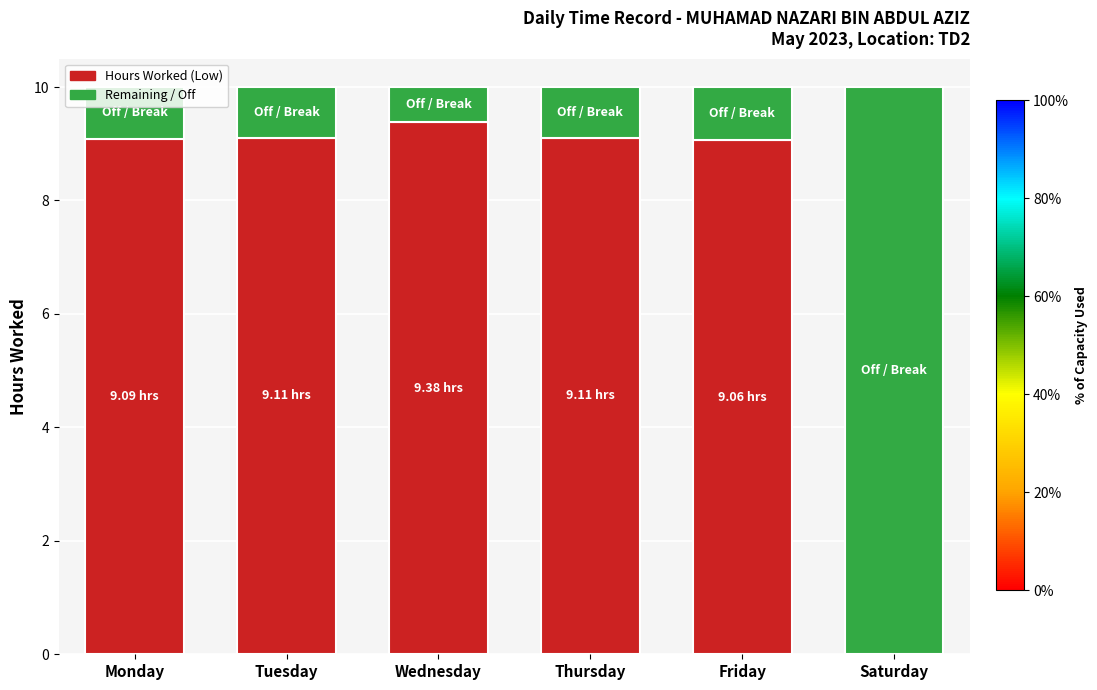

Are the bars horizontal?

No